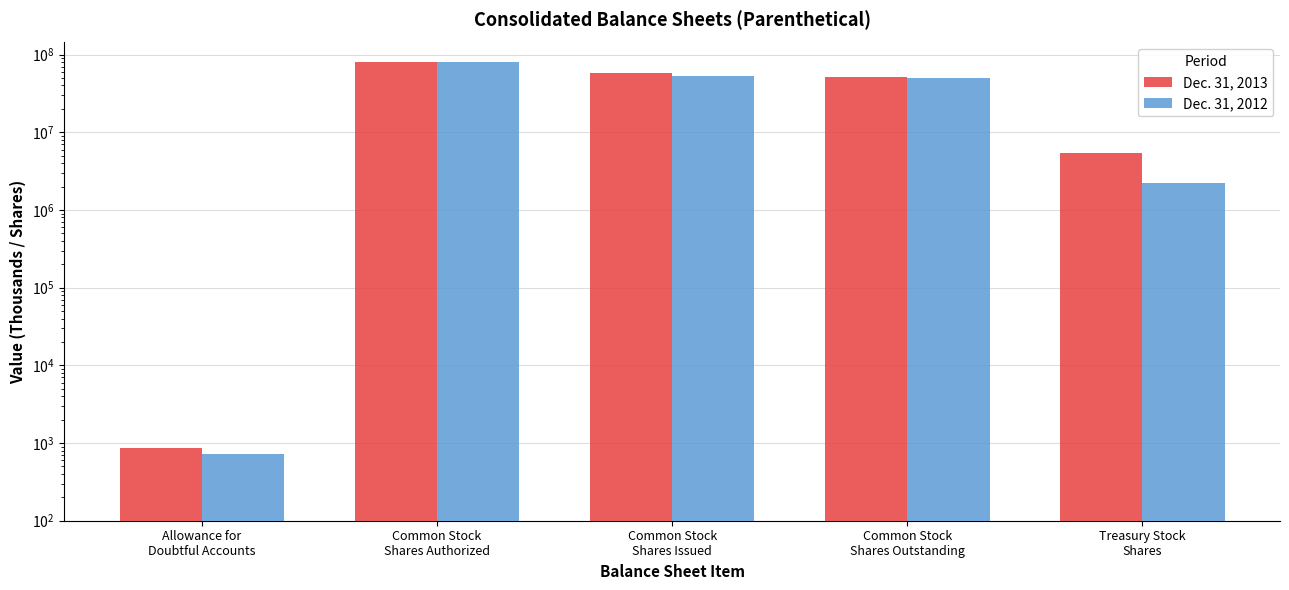

What is the difference between the highest and lowest values at Treasury Stock
Shares?

3195985